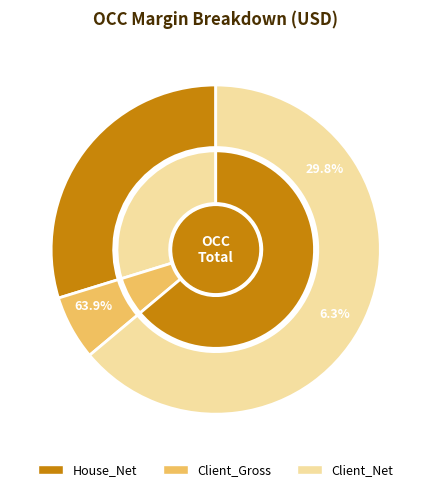

Rank the categories by value from highest to lowest.

Client_Net, House_Net, Client_Gross